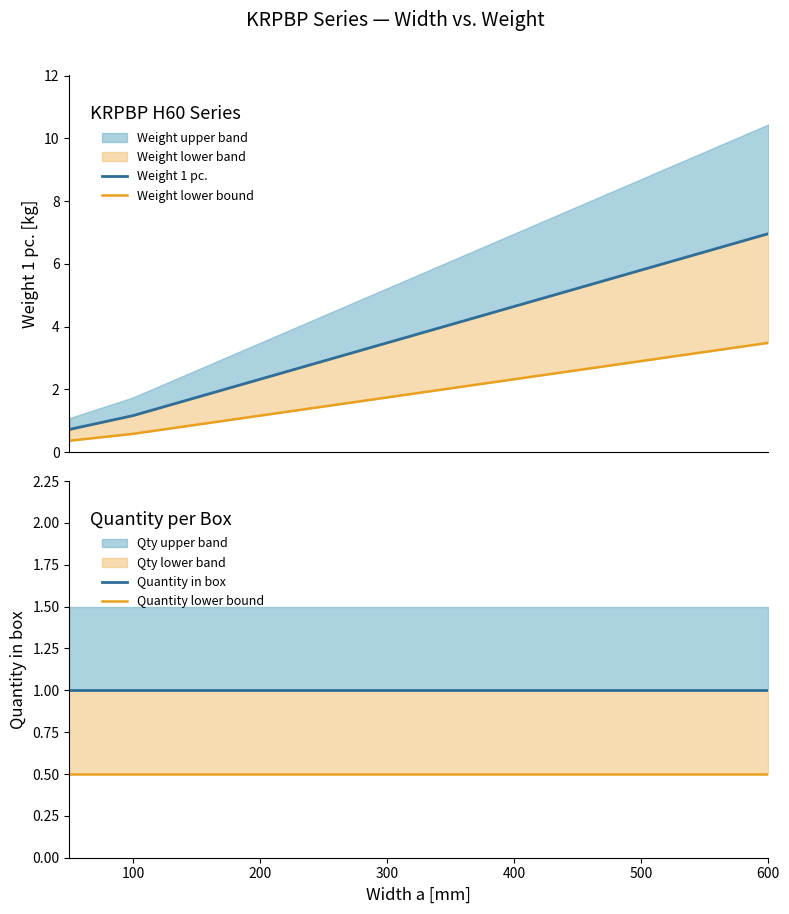

Read the Weight 1 pc. value at 600.

7.0